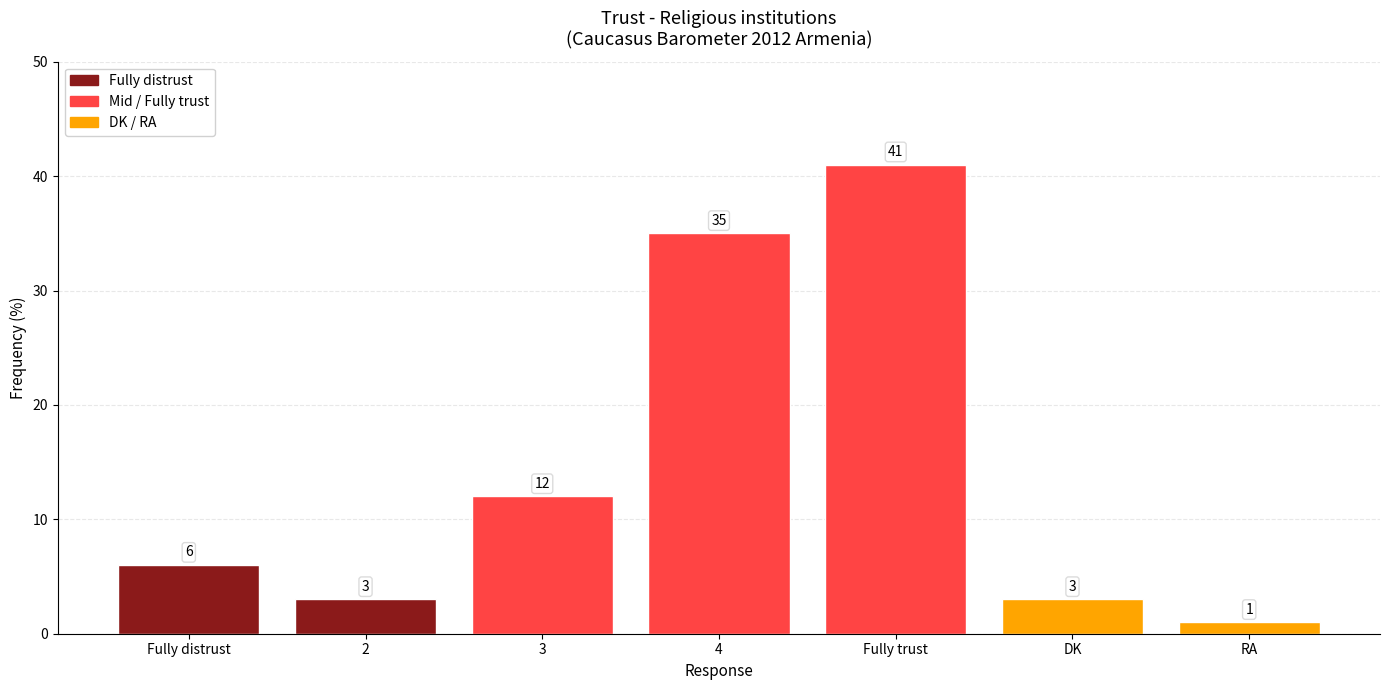

Which has a higher value, Fully trust or 3?

Fully trust